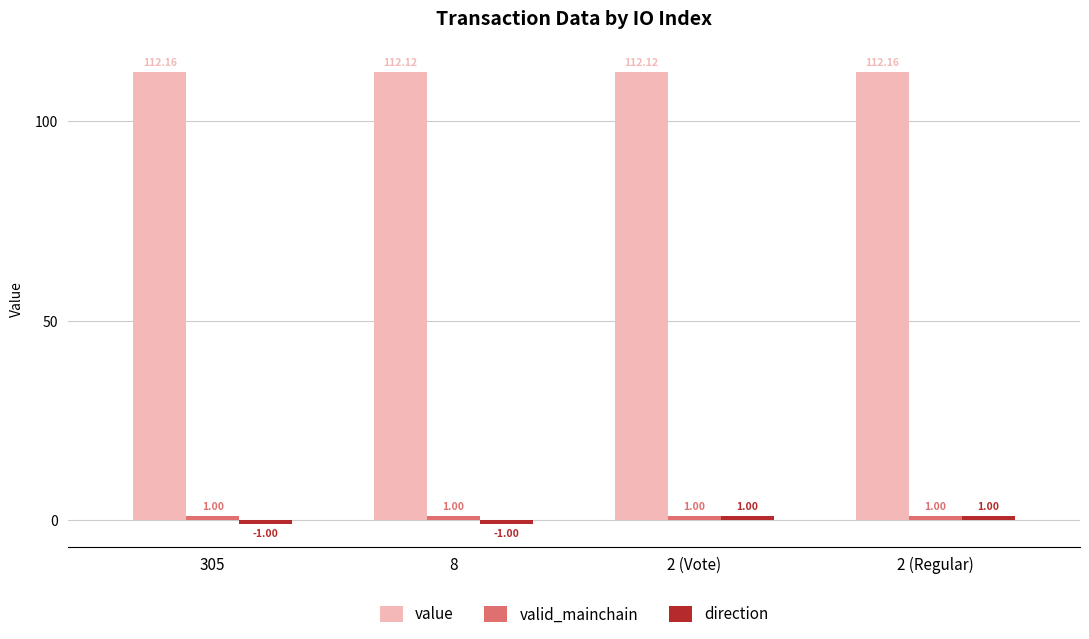

What is the label of the 3rd bar from the right?

8